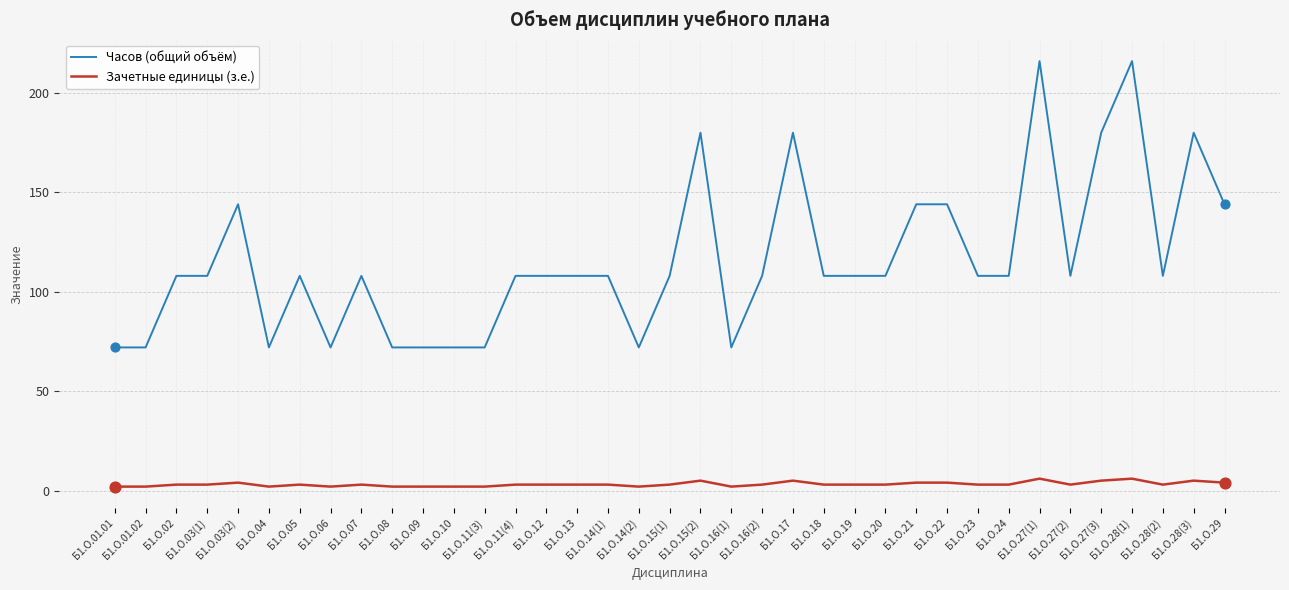

What is the total value across all series at Б1.О.03(2)?

148